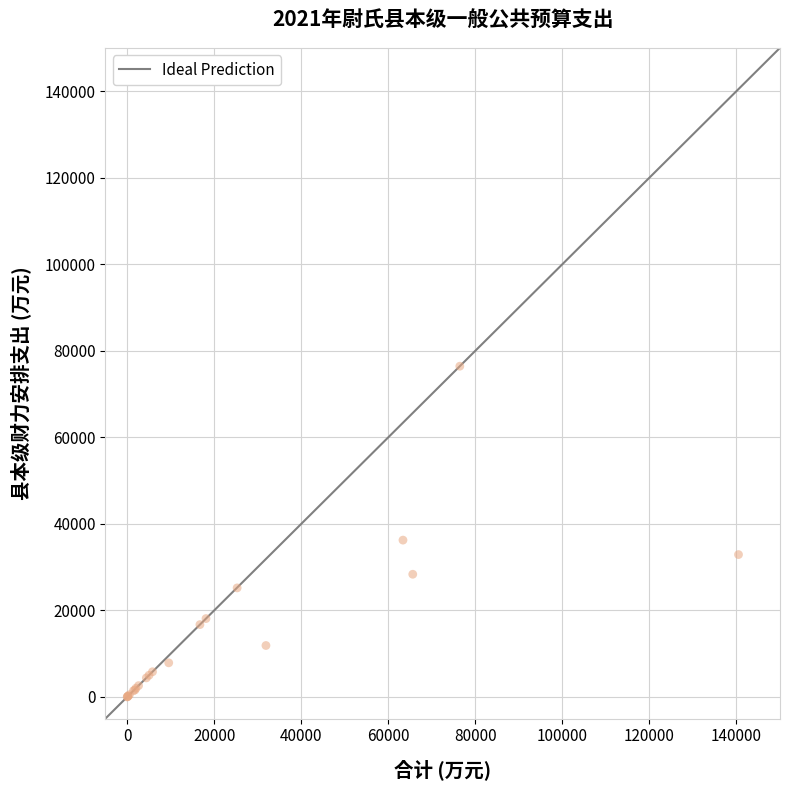

What Y value in the scatter plot is closest to 38217?

36229